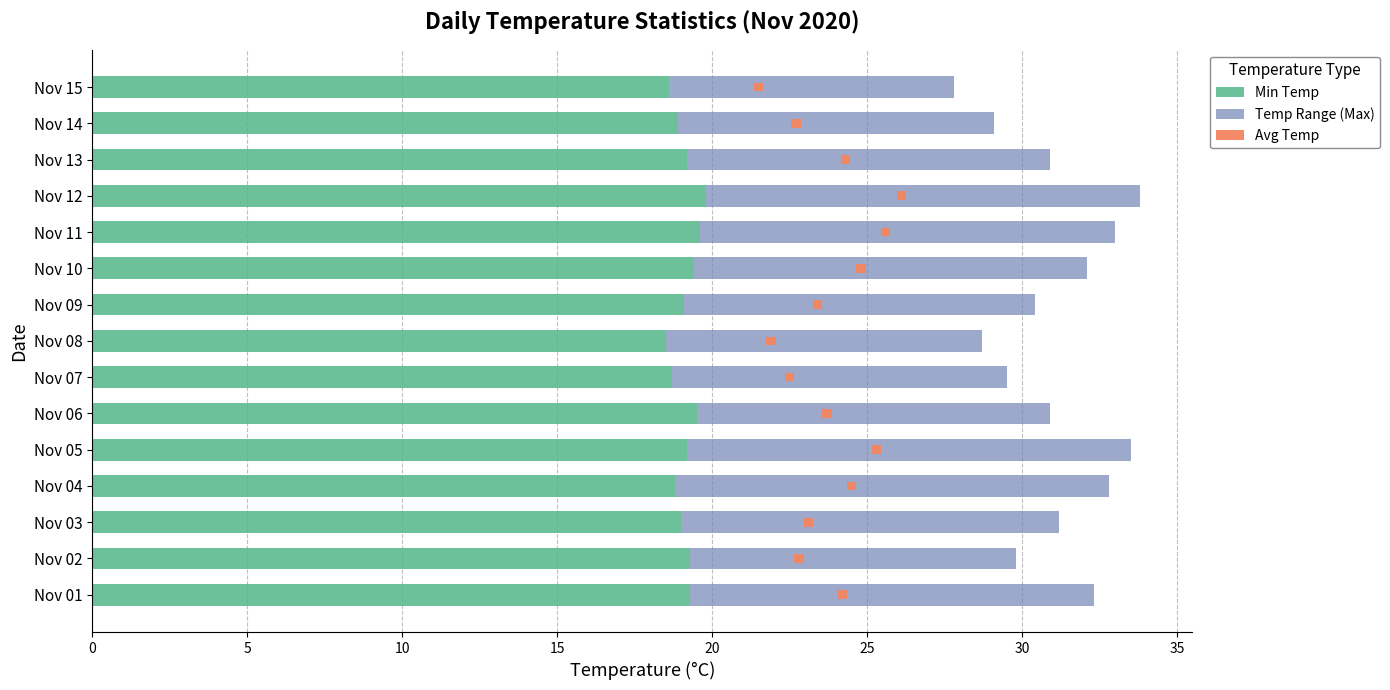

How many bars are there in each group?

3